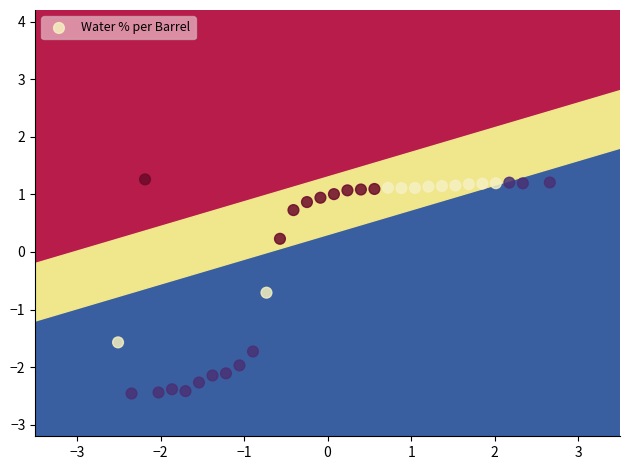

What is the range of Y values (max minus min)?

3.7